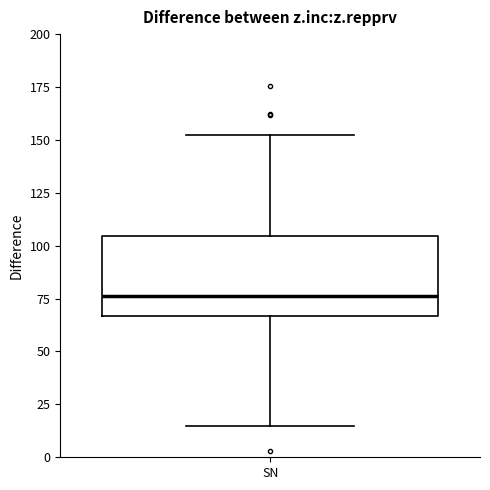

Where is the lower edge of the box for SN on the y-axis? The values are not printed on the chart, so give them approximately, as read against the axis.

65